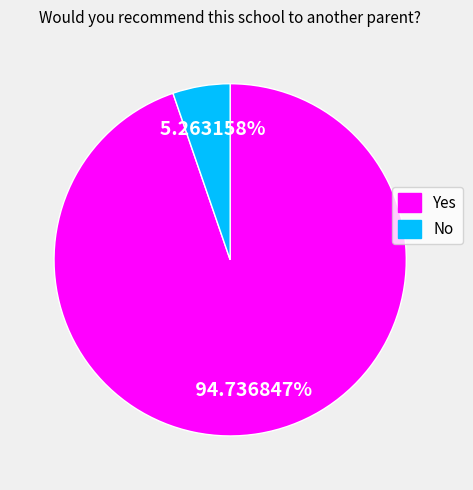

Which slice is the smallest?

No